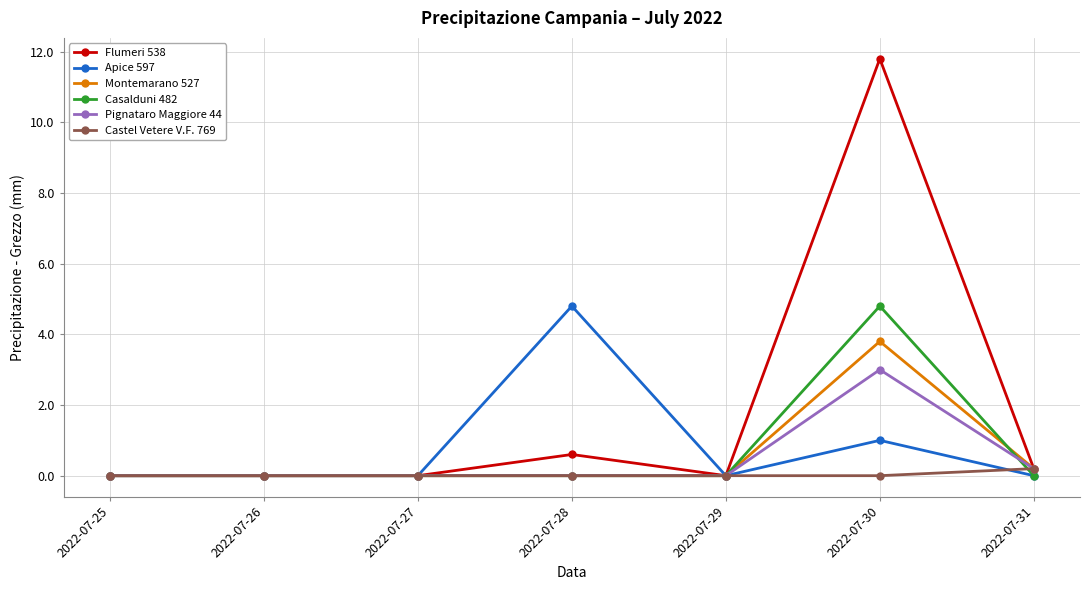

Count the number of categories in the chart.

7